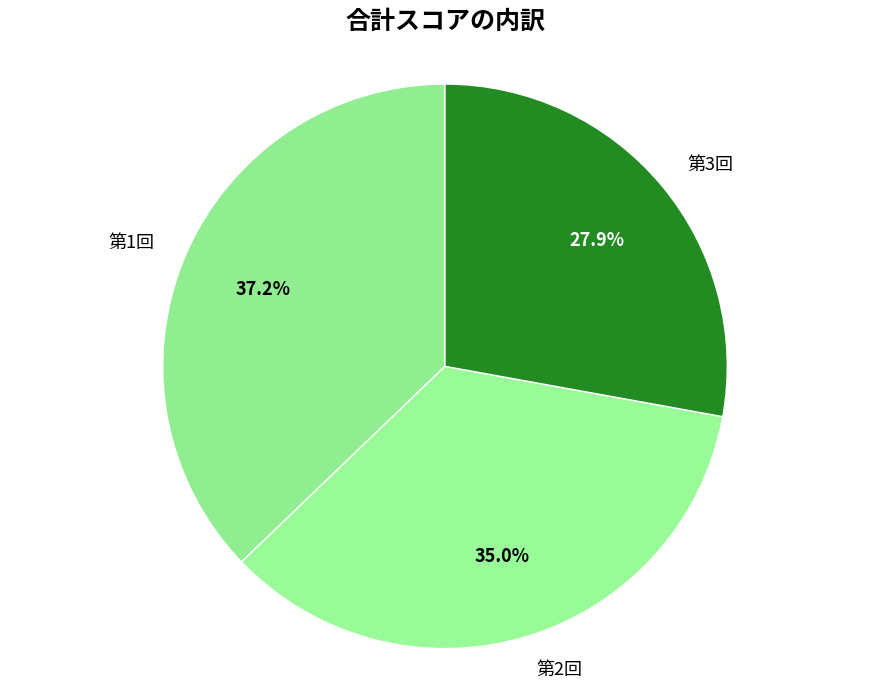

Rank the categories by value from highest to lowest.

第1回, 第2回, 第3回